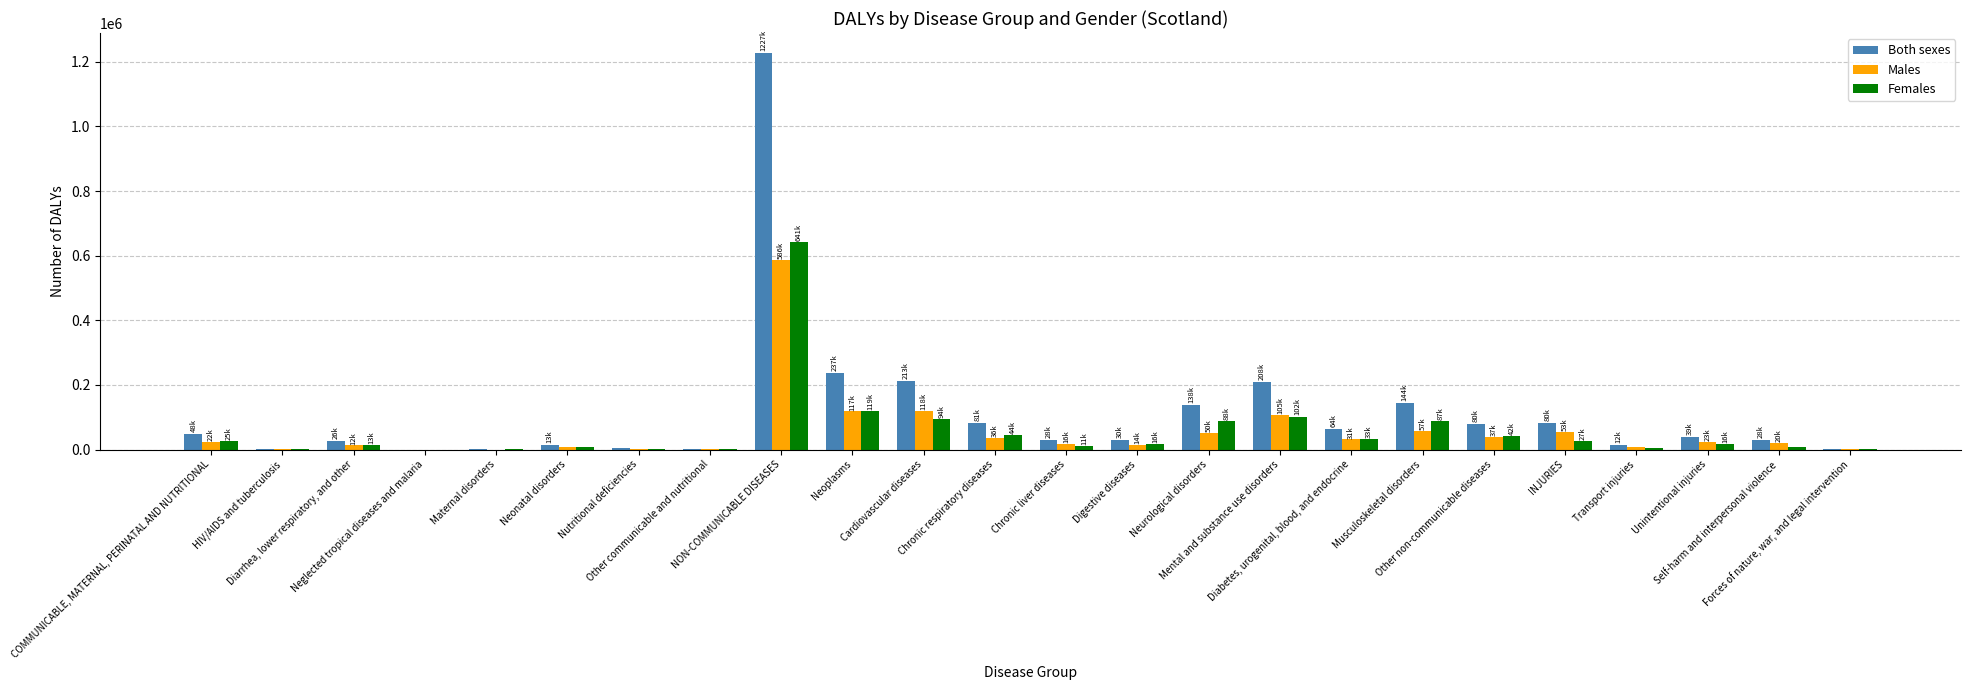

What is the sum of all Both sexes values?

2713555.8